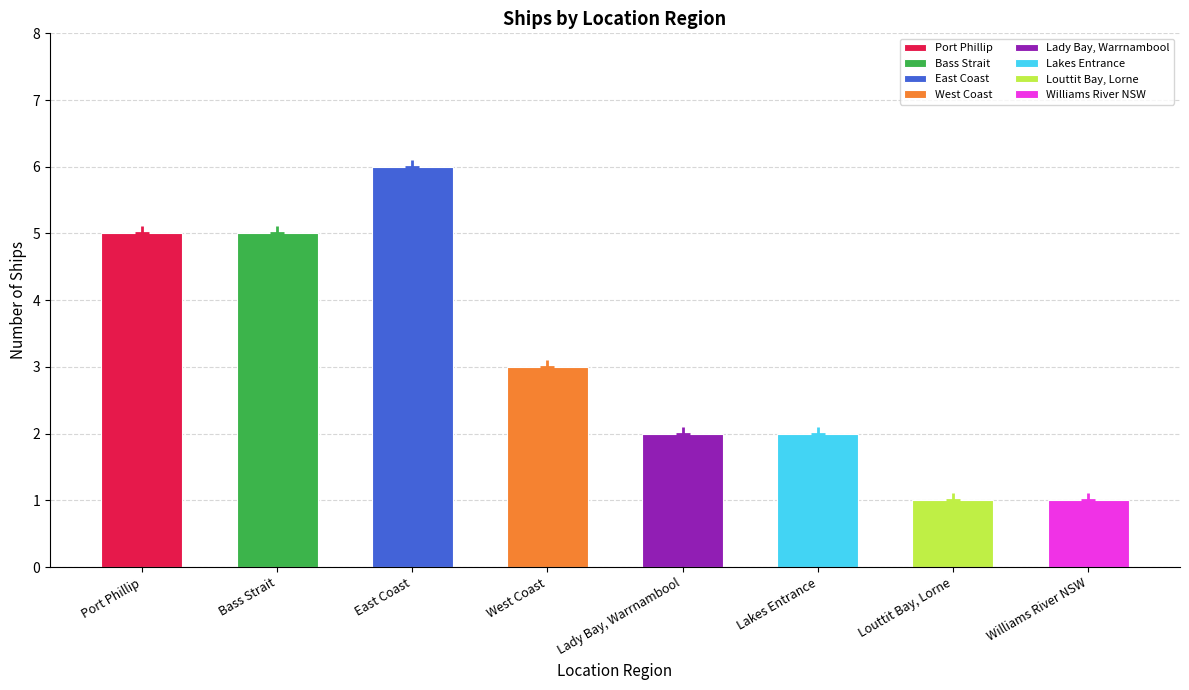

Reading right to left, extract all data points from this chart.

1	1	2	2	3	6	5	5